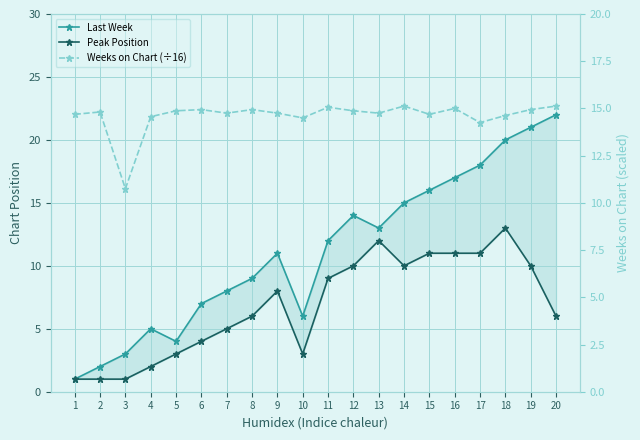

What is the total value across all series at 2?

17.8